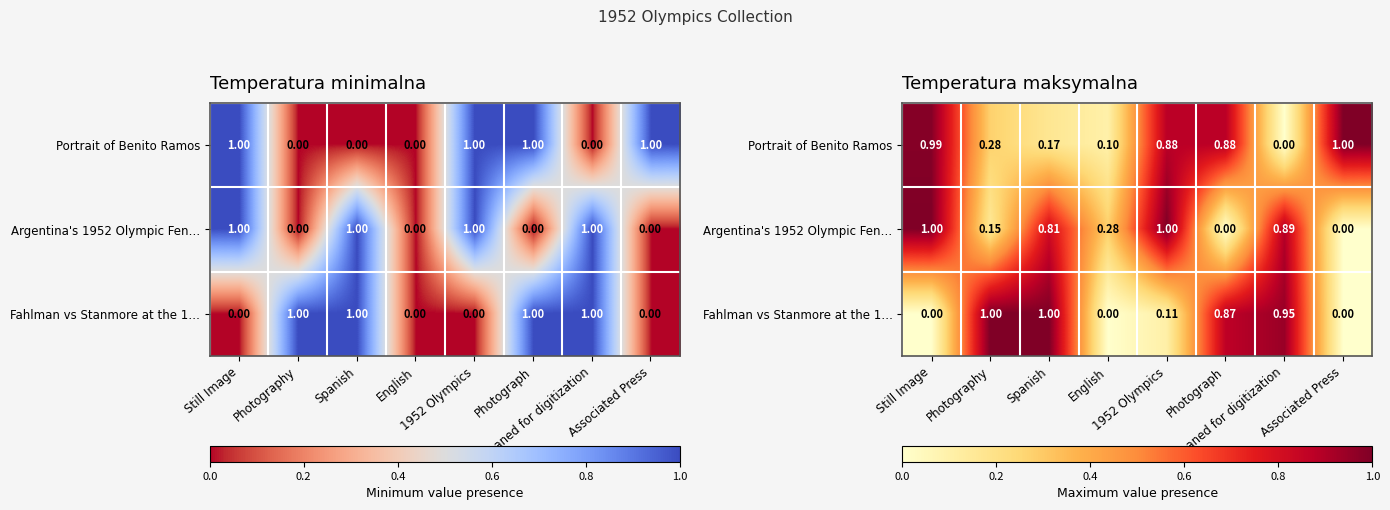

Between Spanish and Loaned for digitization, which is larger?

Spanish